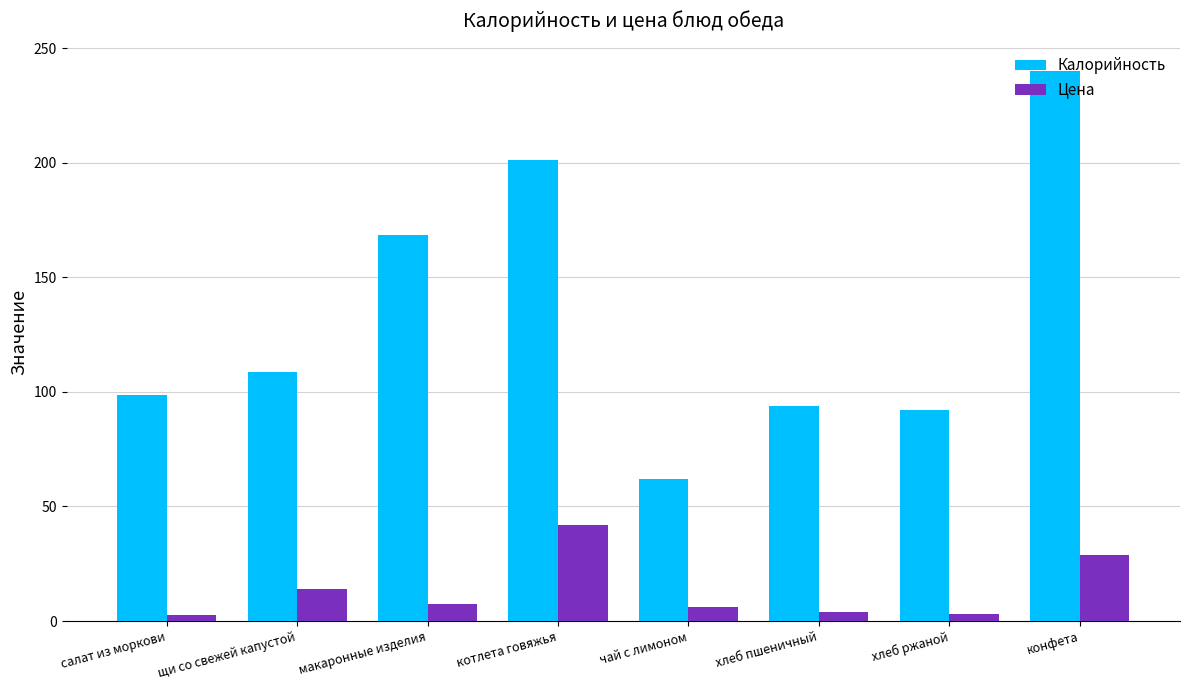

True or false: Калорийность has a value of 74.0 at щи со свежей капустой.

False